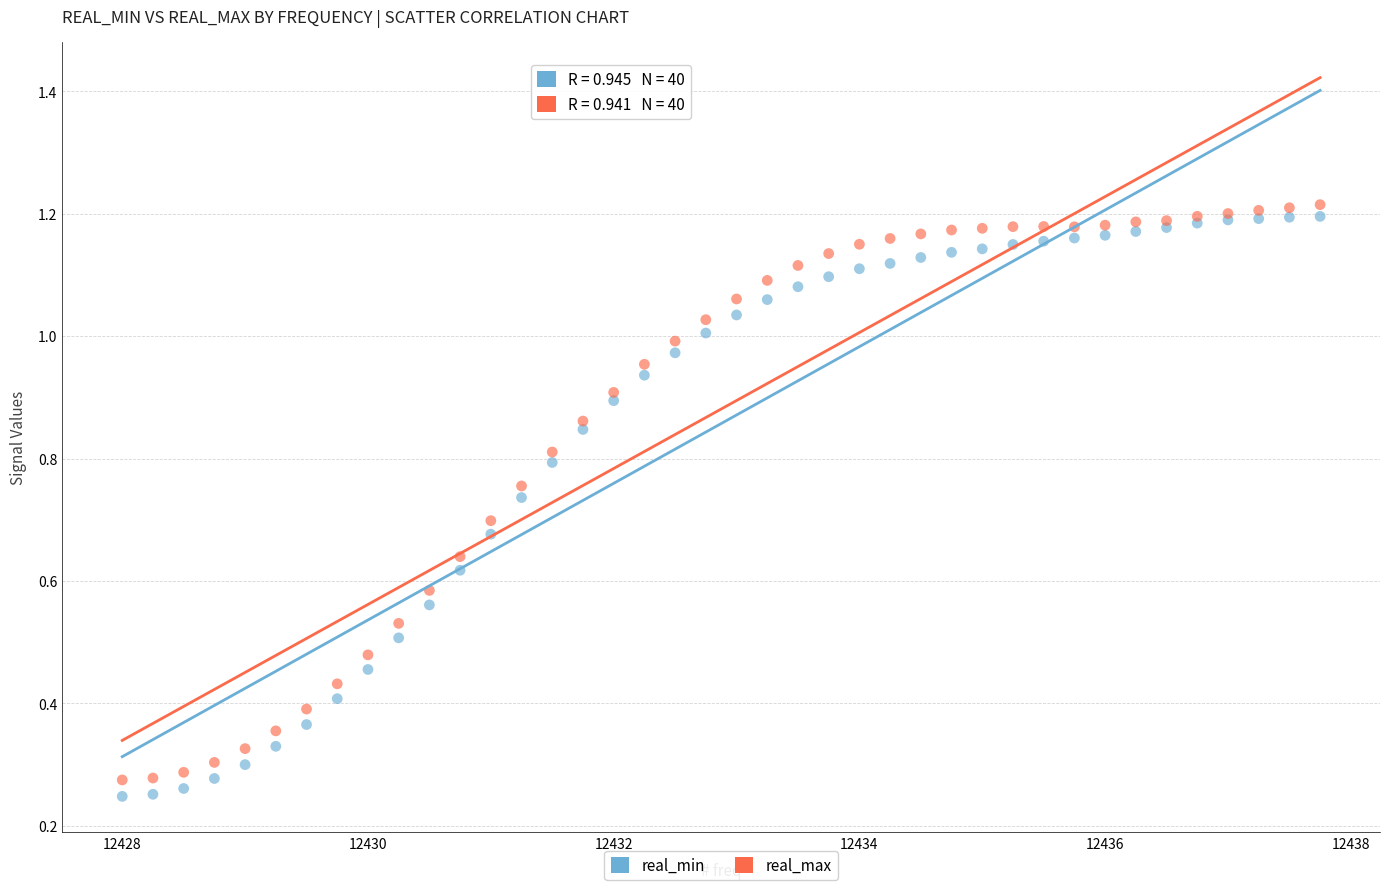

What is the X range (max minus min) for the scatter plot?

9.8